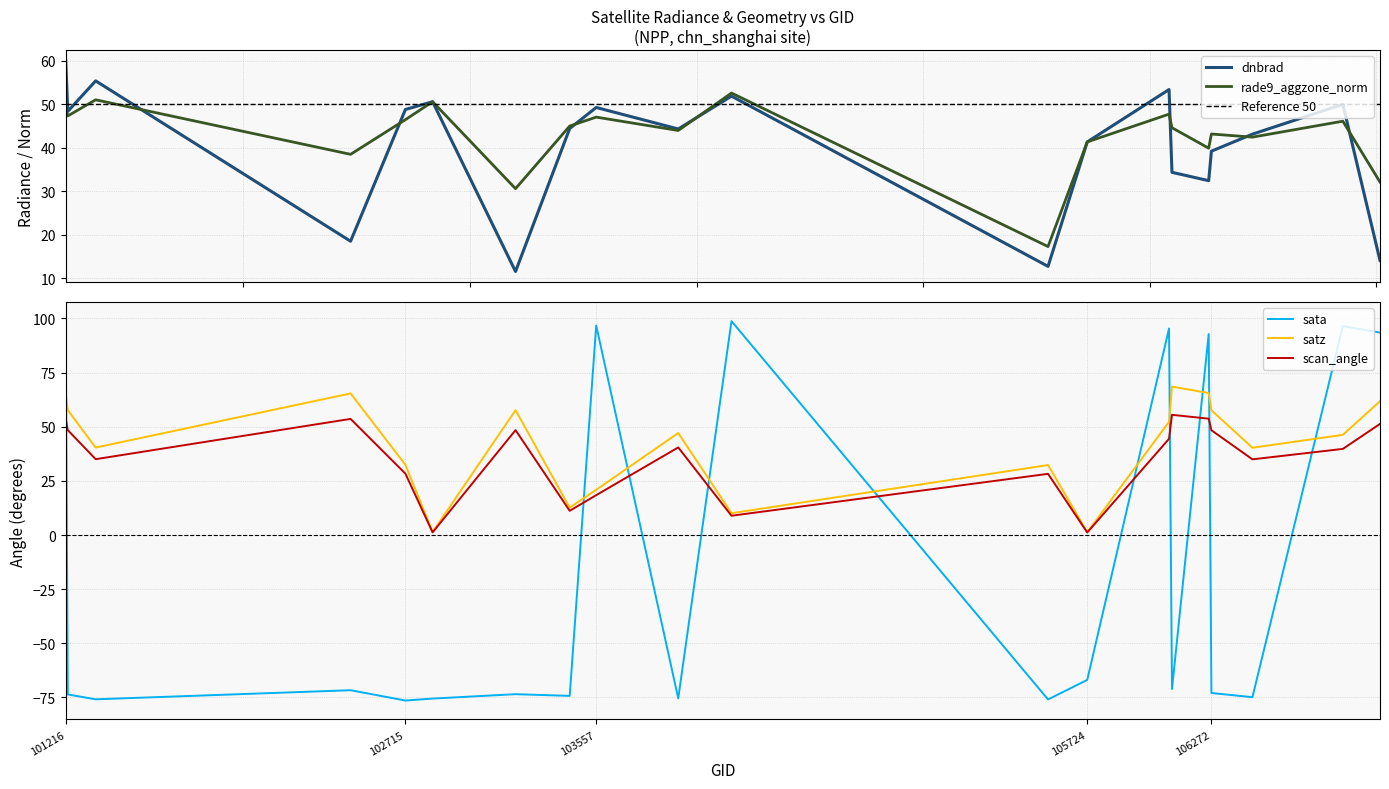

What are all the series names shown in the legend?

dnbrad, sata, satz, scan_angle, rade9_aggzone_norm